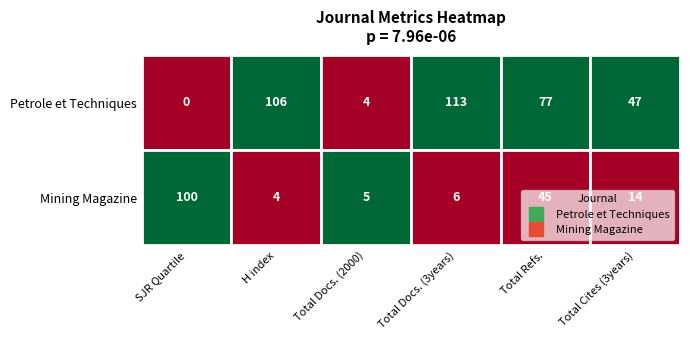

Reading left to right, what are all the values shown in this chart?

Petrole et Techniques: SJR Quartile=0	H index=106	Total Docs. (2000)=4	Total Docs. (3years)=113	Total Refs.=77	Total Cites (3years)=47
Mining Magazine: SJR Quartile=100	H index=4	Total Docs. (2000)=5	Total Docs. (3years)=6	Total Refs.=45	Total Cites (3years)=14